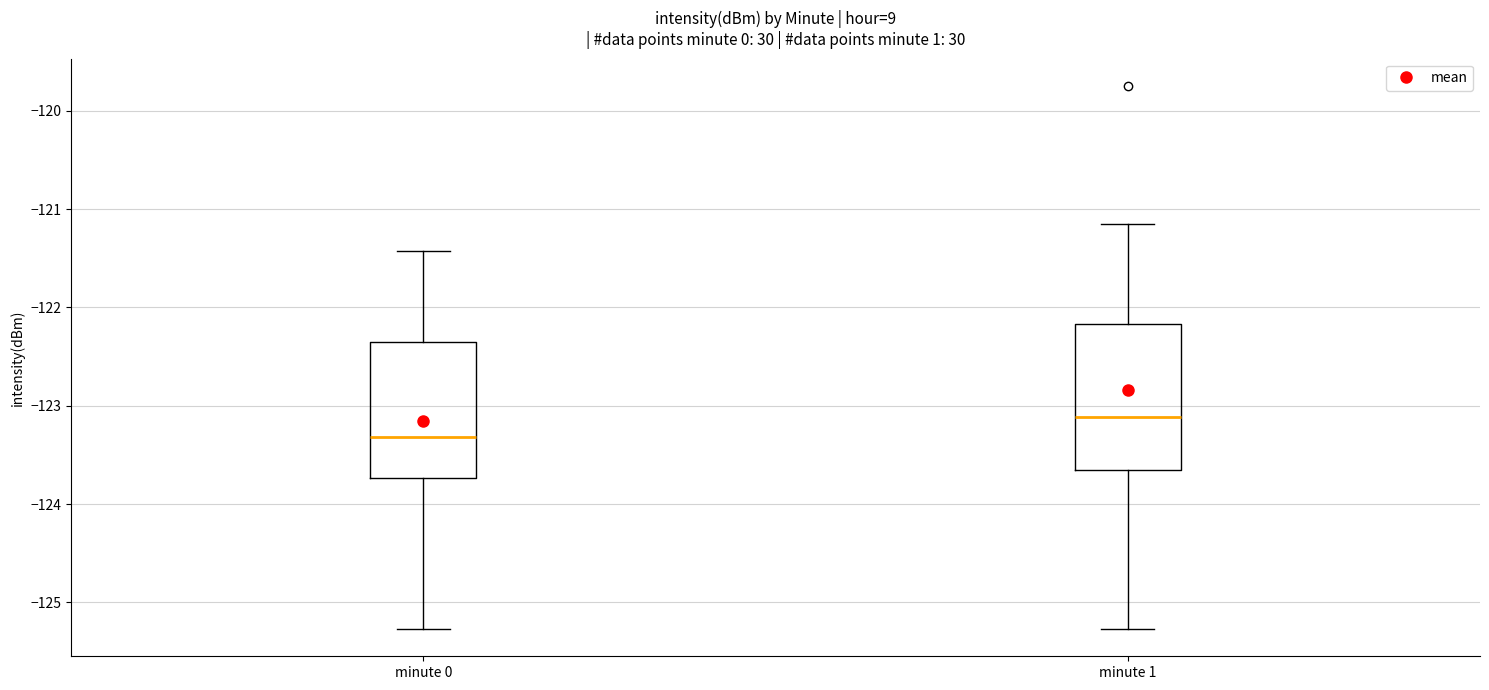

Which box is the tallest, from its lower edge to its upper edge?

minute 1